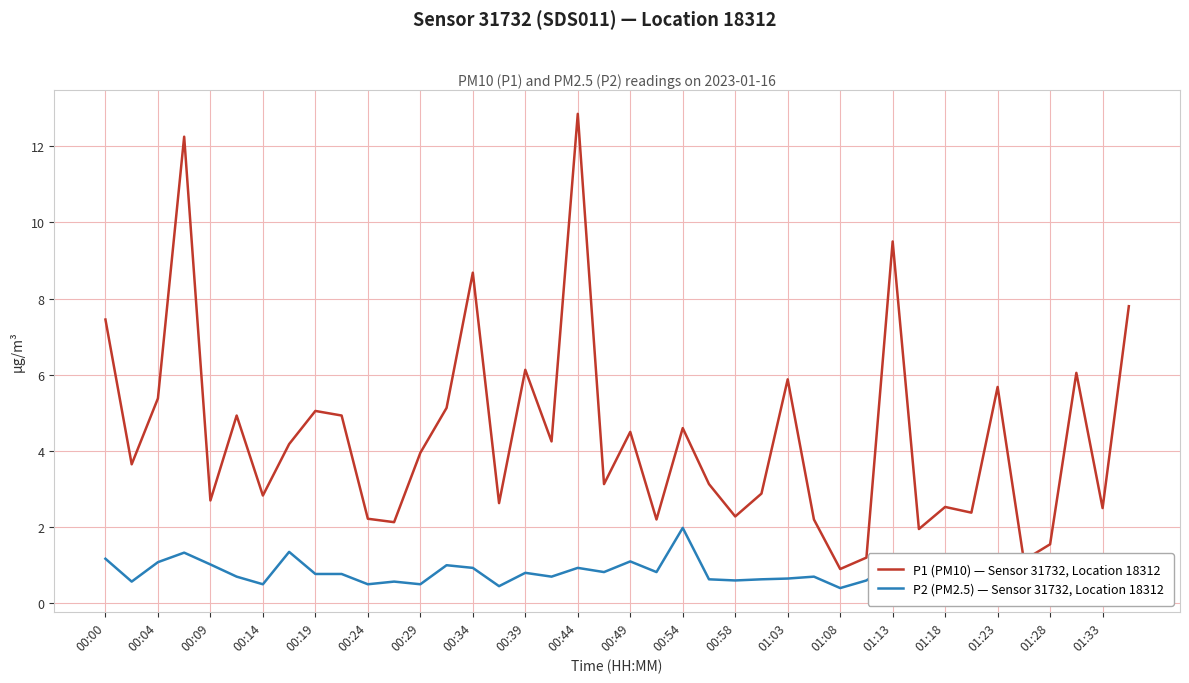

True or false: P1 (PM10) — Sensor 31732, Location 18312 and P2 (PM2.5) — Sensor 31732, Location 18312 intersect in this chart.

False